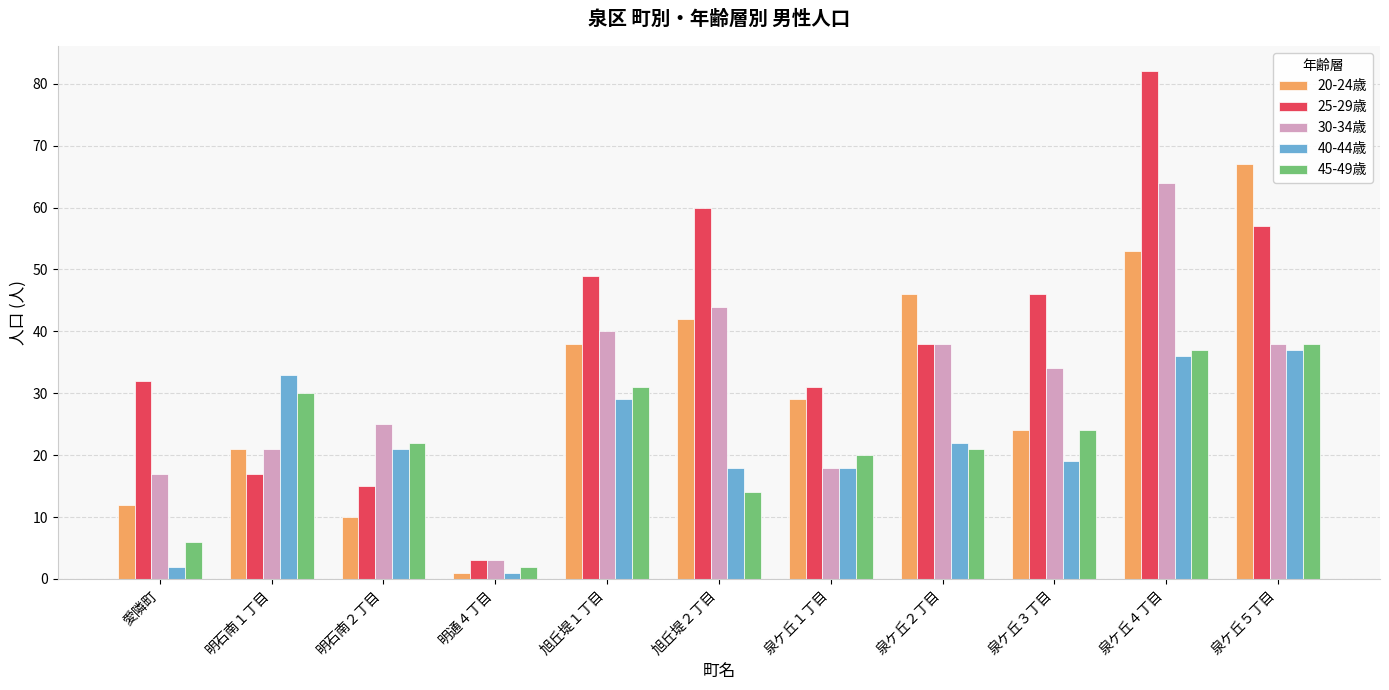

At which category is the sum across all series the highest?

泉ケ丘４丁目